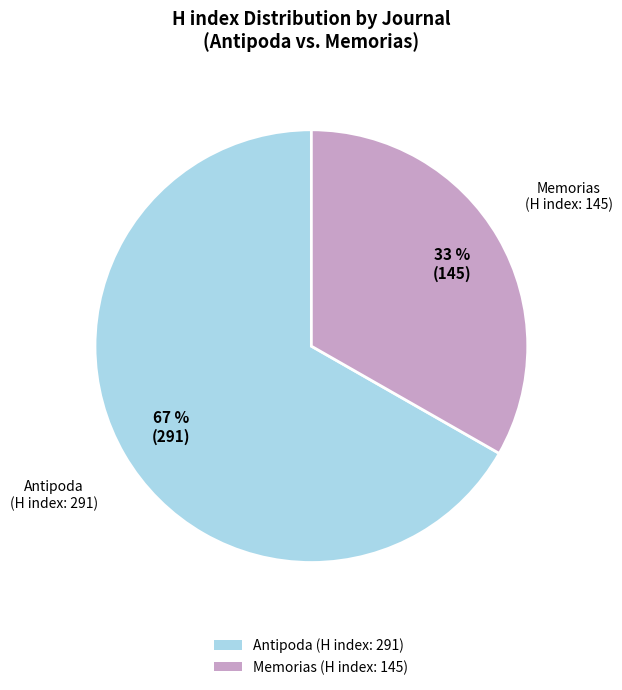

To the nearest percent, what portion does Memorias represent?

33%